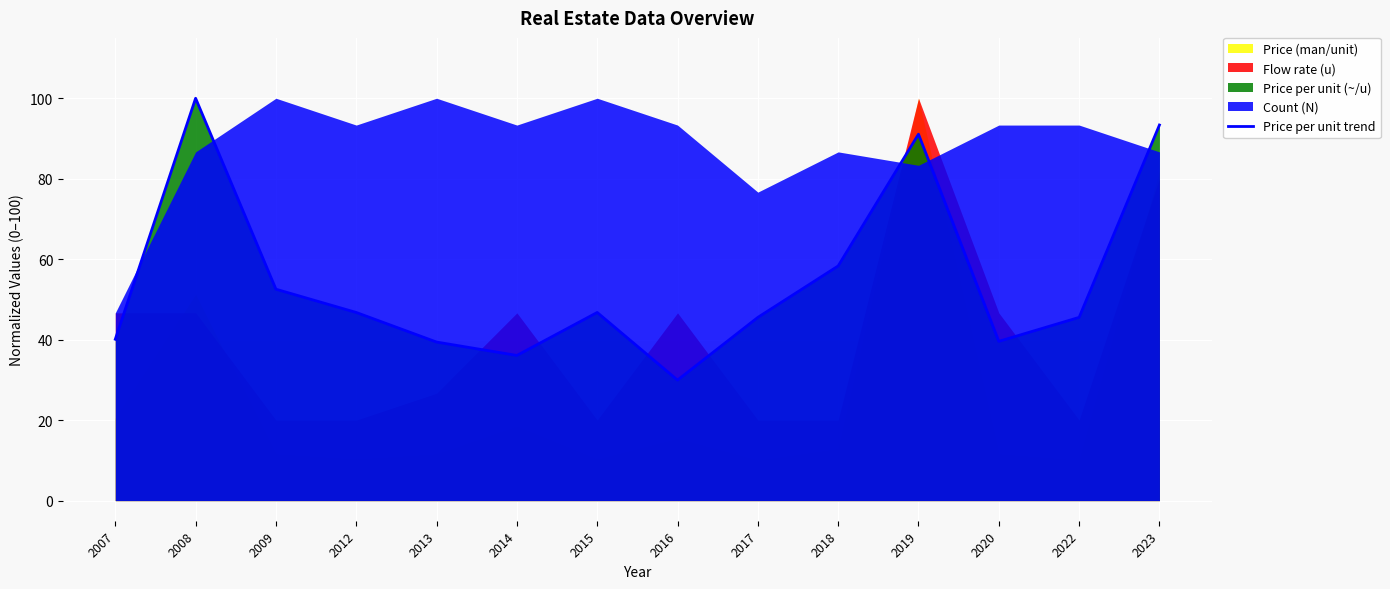

At which category does the data reach its first local peak?

2008